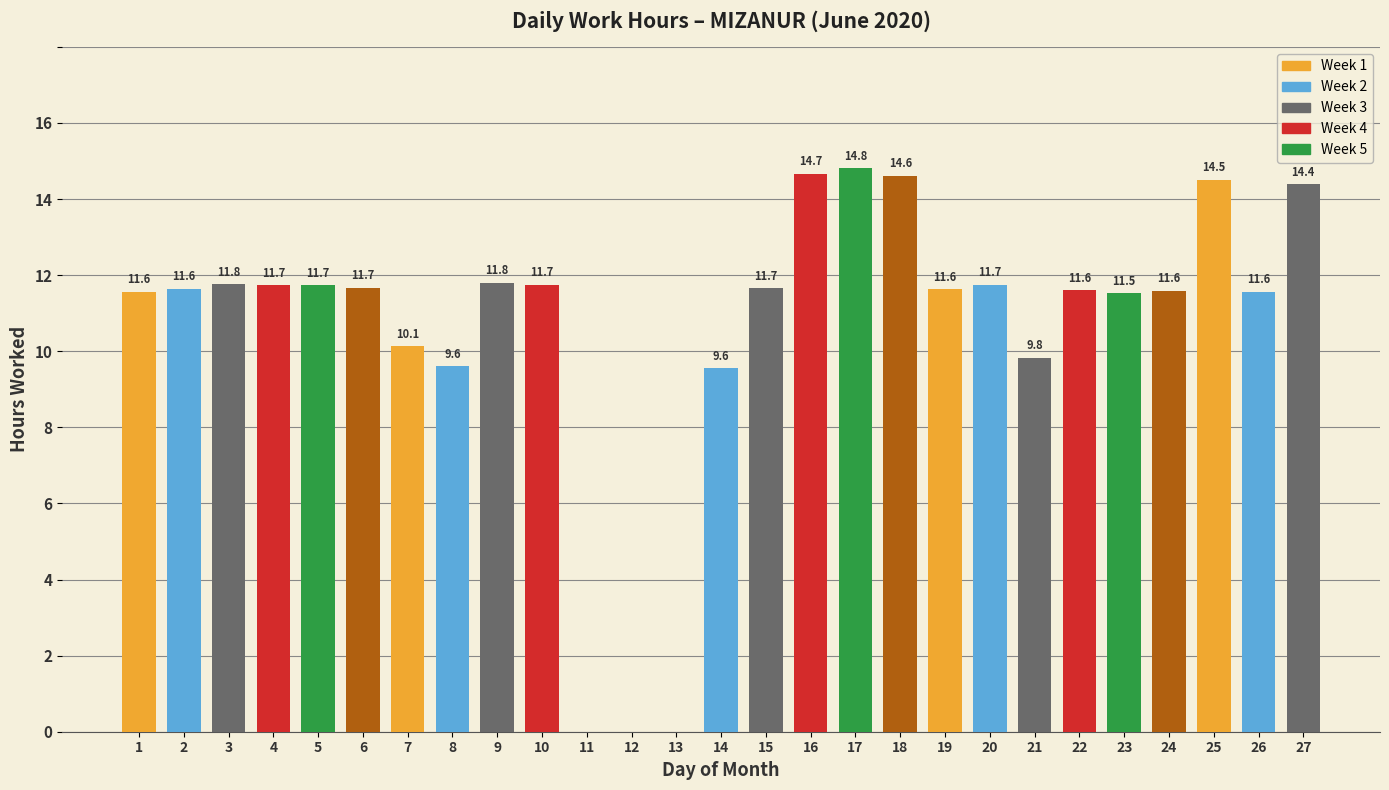

Reading left to right, transcribe all the data shown in this chart.

11.6	11.6	11.8	11.7	11.7	11.7	10.1	9.6	11.8	11.7	0.0	0.0	0.0	9.6	11.7	14.7	14.8	14.6	11.6	11.7	9.8	11.6	11.5	11.6	14.5	11.6	14.4